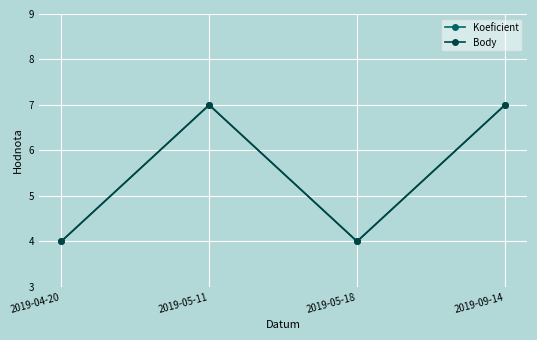

What is the difference between the second highest and second lowest values in the Body series?

3